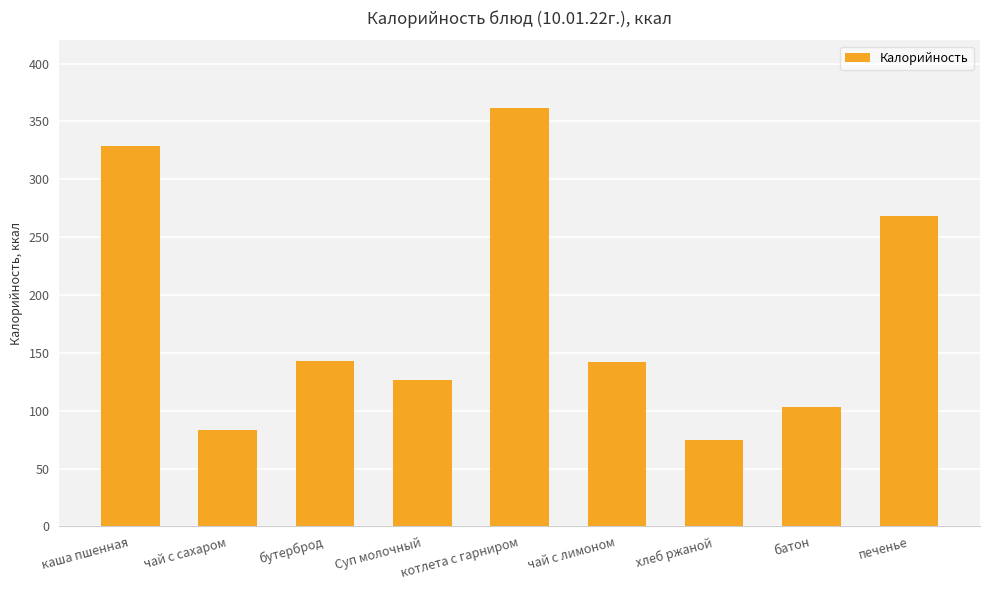

What is the sum of all values?

1631.0